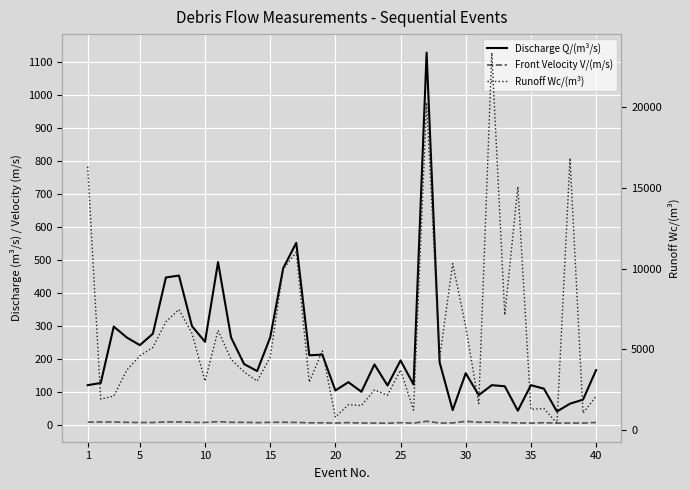

What is the average value of the Discharge Q/(m³/s) series?

225.1